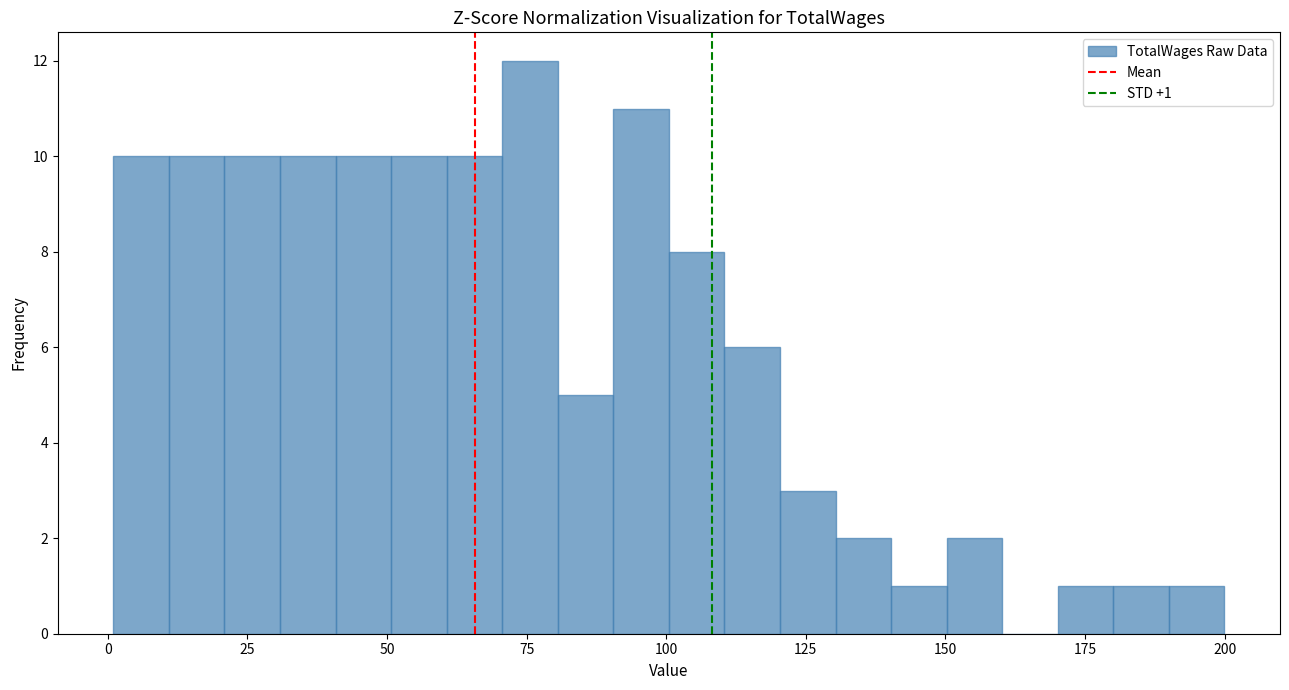

Around what value on the x-axis is the tallest bar? Give the approximate position of its centre, as read against the axis.

75